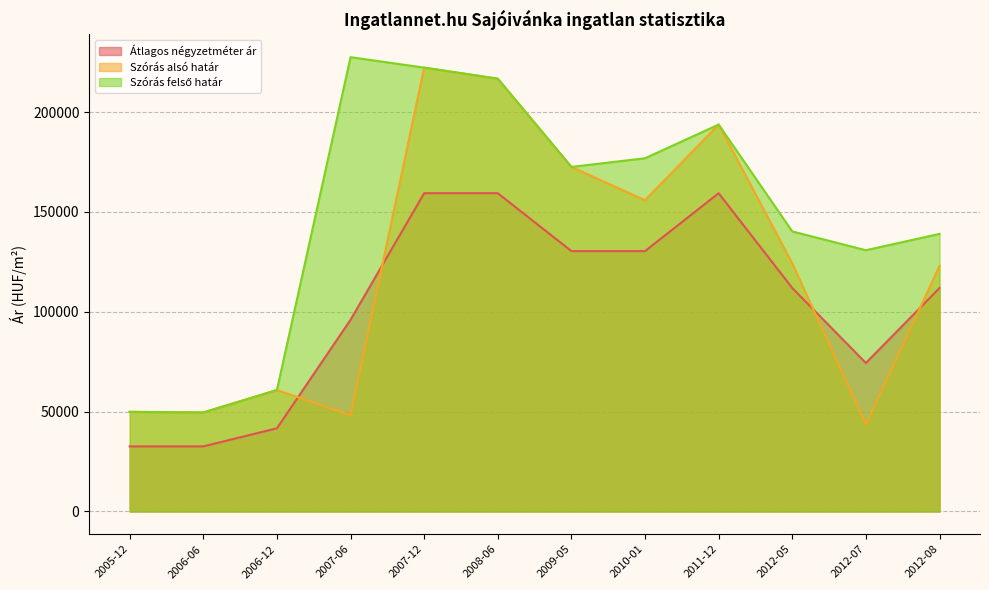

At which category is the sum across all series the highest?

2007-12